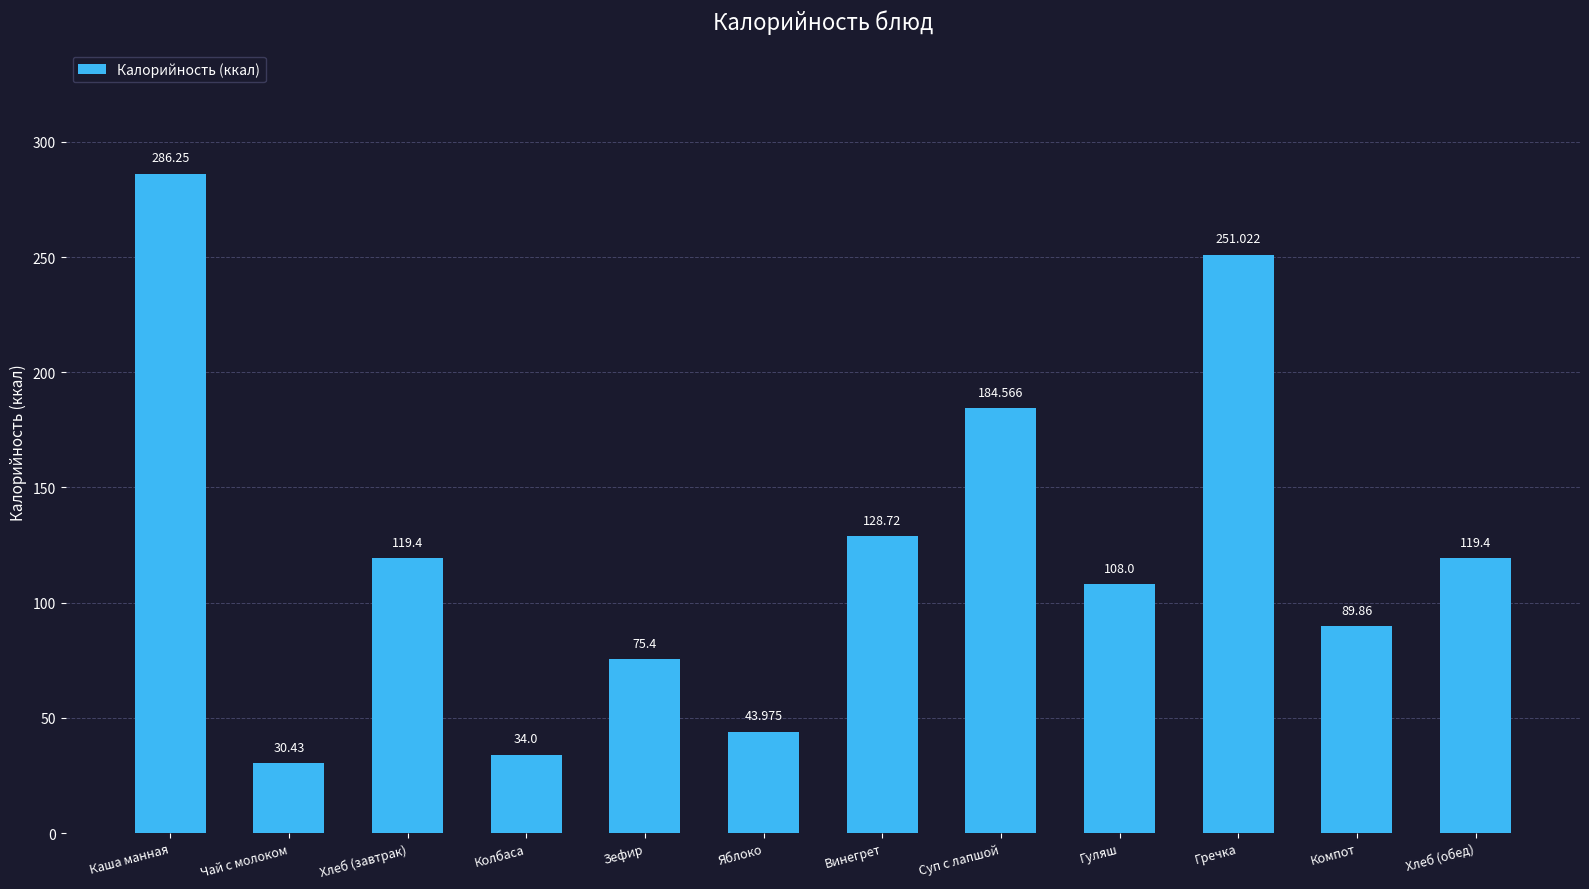

Is it true that the value at Хлеб (завтрак) is 119.4?

True